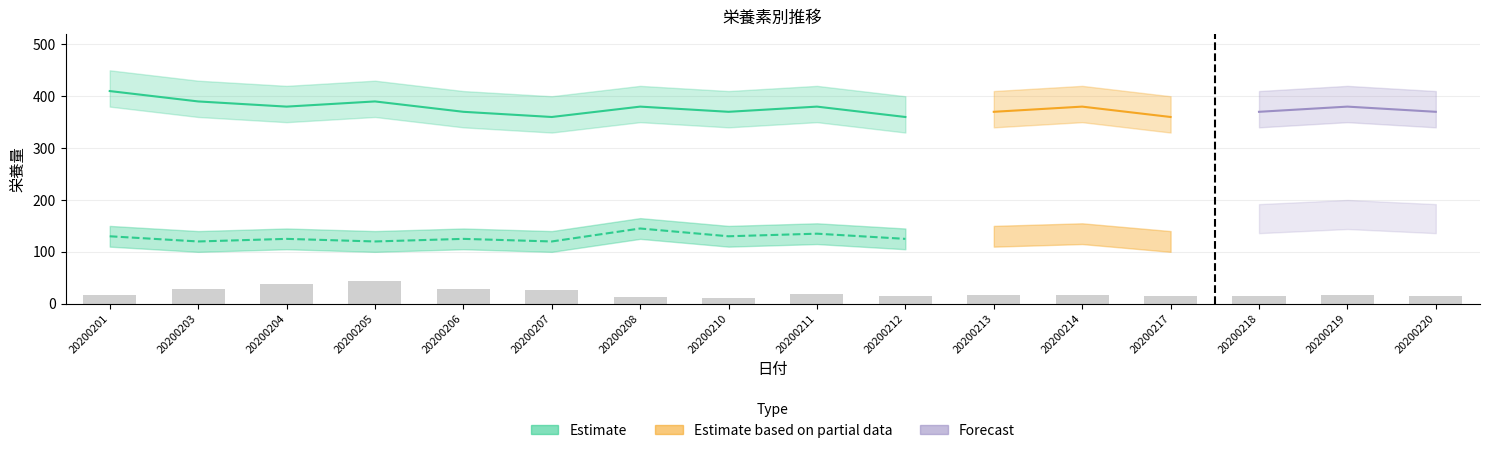

Read the value at 20200203.

27.8